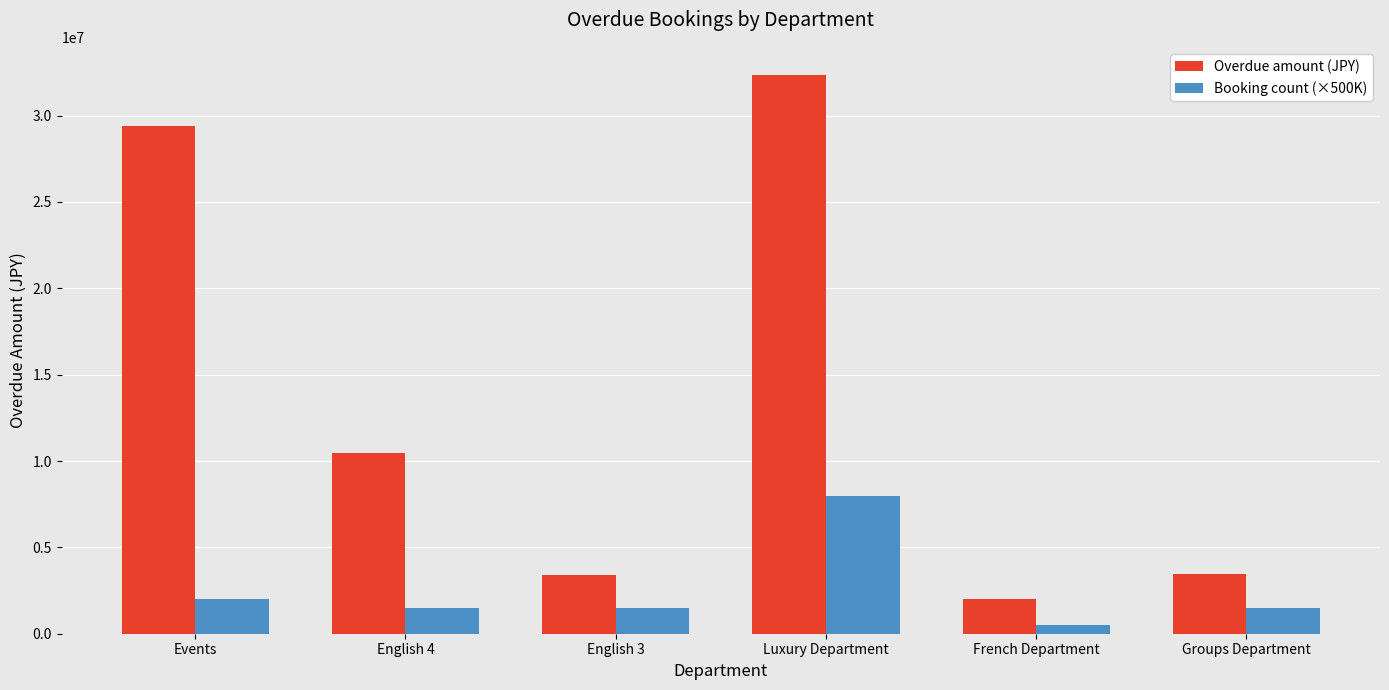

Count the number of categories in the chart.

6